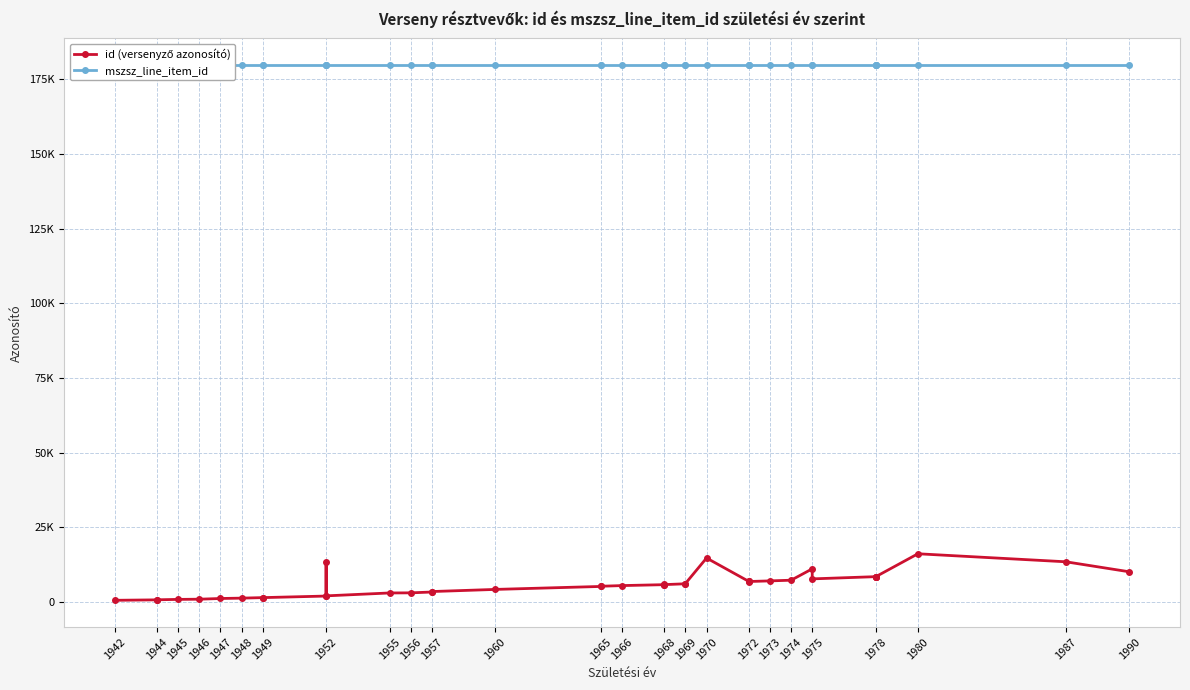

What is the spread (max minus min) of values at 1949?

178238